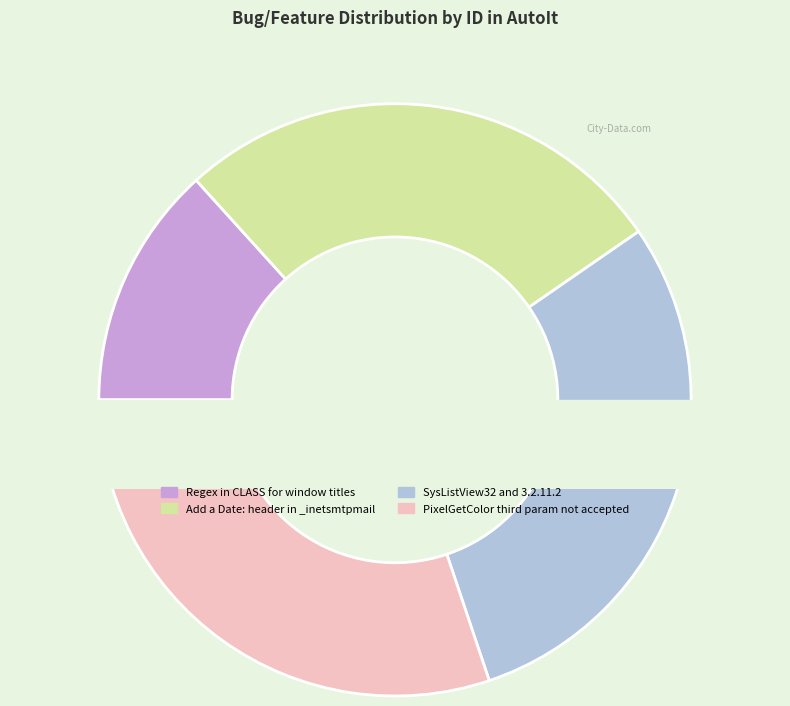

Rank the categories by value from lowest to highest.

Regex in CLASS for window titles, Add a Date: header in _inetsmtpmail, SysListView32 and 3.2.11.2, PixelGetColor third param not accepted